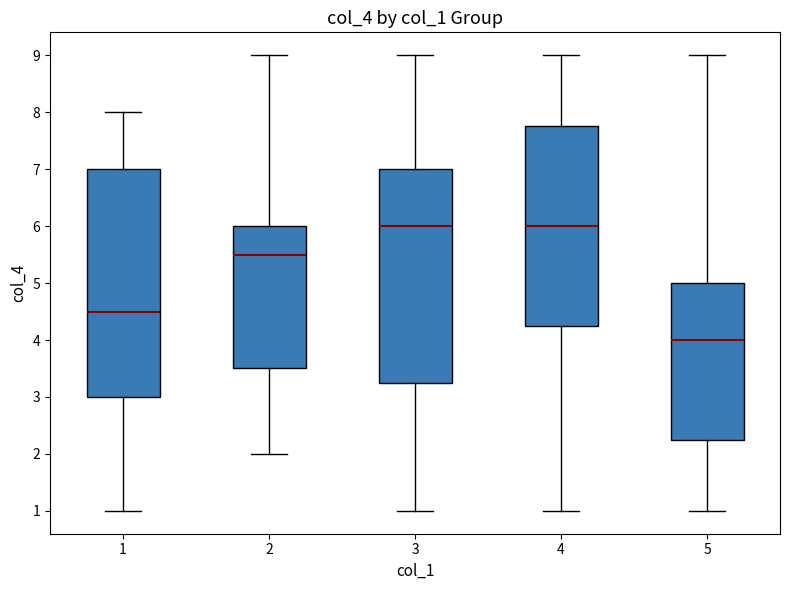

Reading left to right, read every box against the y-axis: the position of its median line, the range the box covers, and the ends of its whiskers. The values are not printed on the chart, so give them approximately, as read against the axis.

1: median 4.5, box 3.0 to 7.0, whiskers 1.0 to 8.0
2: median 5.5, box 3.5 to 6.0, whiskers 2.0 to 9.0
3: median 6.0, box 3.3 to 7.0, whiskers 1.0 to 9.0
4: median 6.0, box 4.3 to 7.8, whiskers 1.0 to 9.0
5: median 4.0, box 2.3 to 5.0, whiskers 1.0 to 9.0